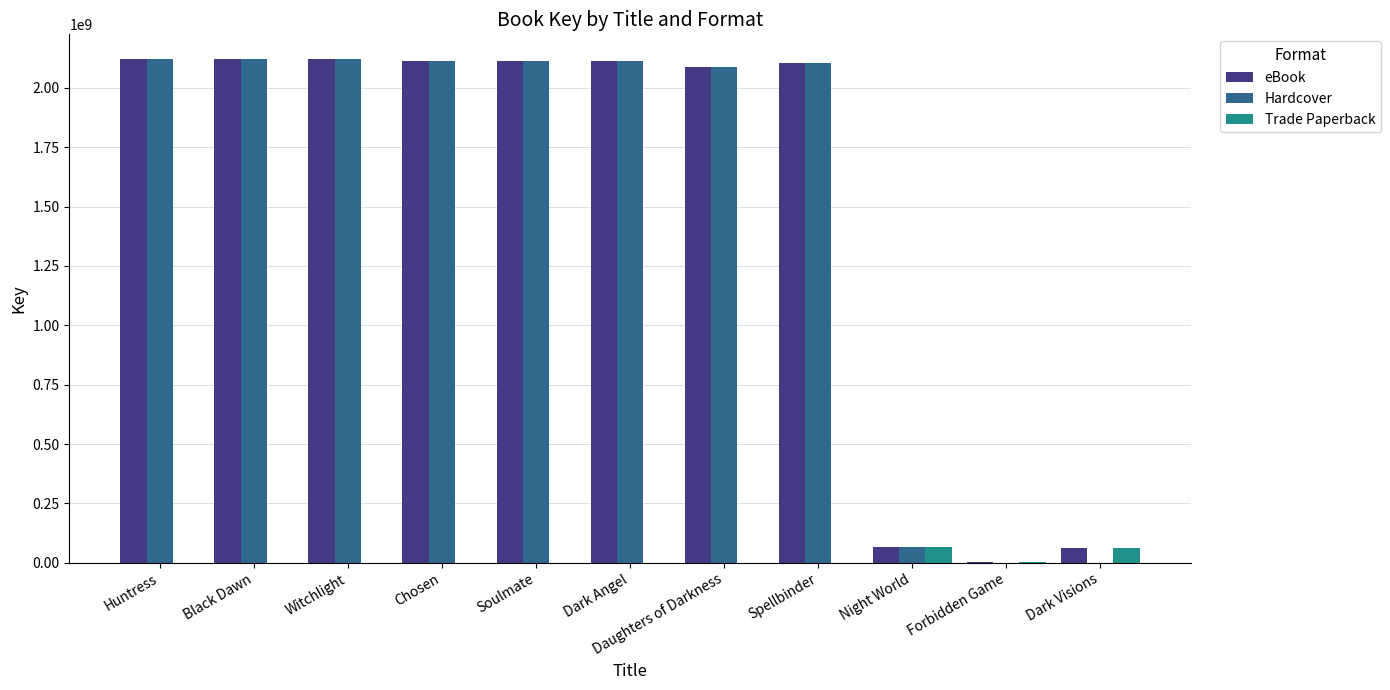

What is the sum of the Hardcover values at Forbidden Game and Witchlight?

2119549617